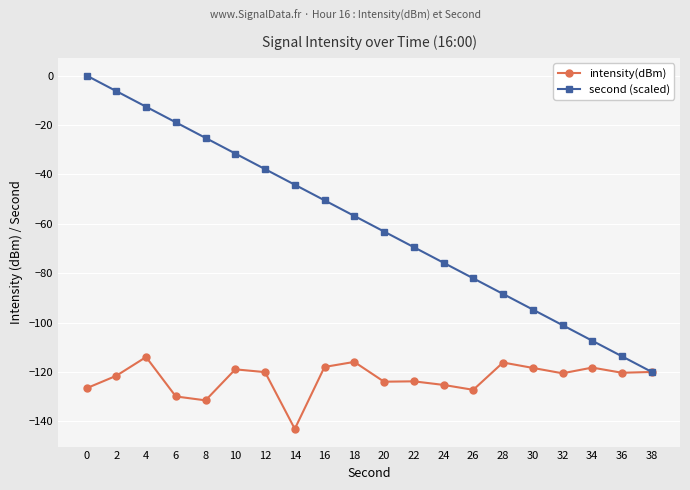

What is the difference between the highest and lowest values at 10?

87.4